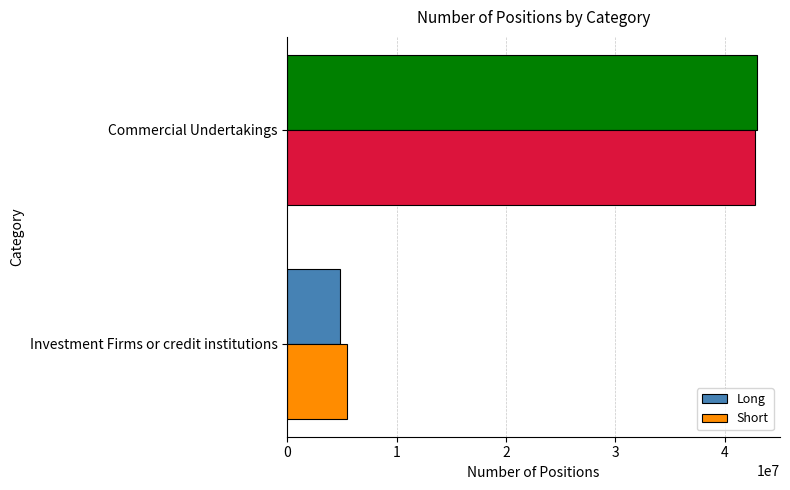

List the labels in order of Short value, largest first.

Commercial Undertakings, Investment Firms or credit institutions